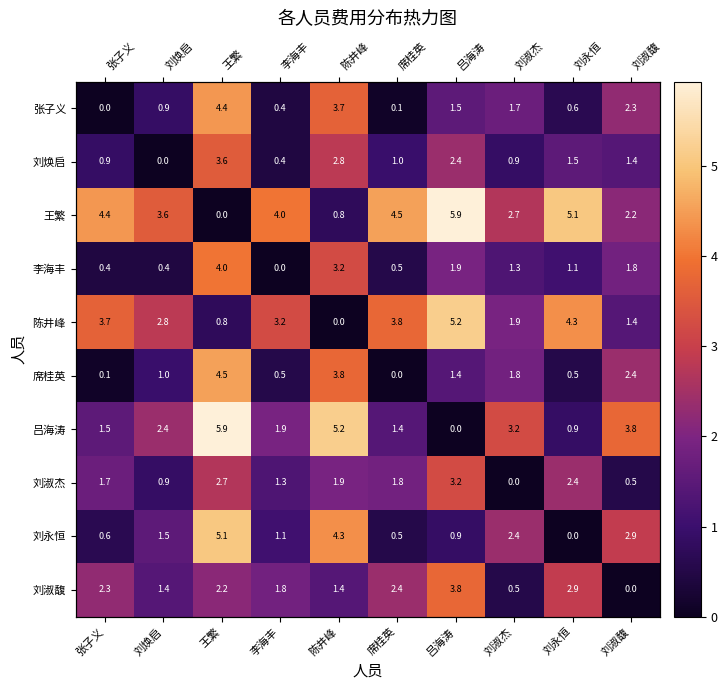

How many values in the 刘淑杰 series are below 1?

3